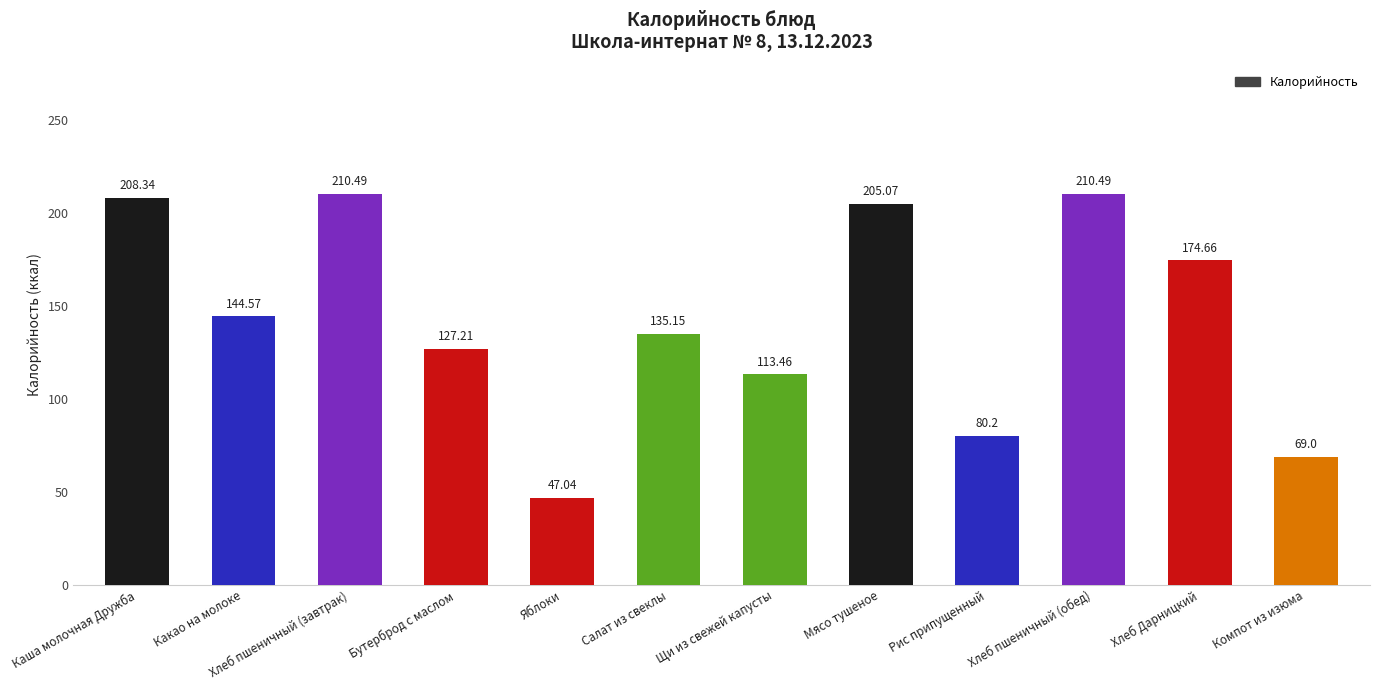

At which label is the value closest to 128?

Бутерброд с маслом